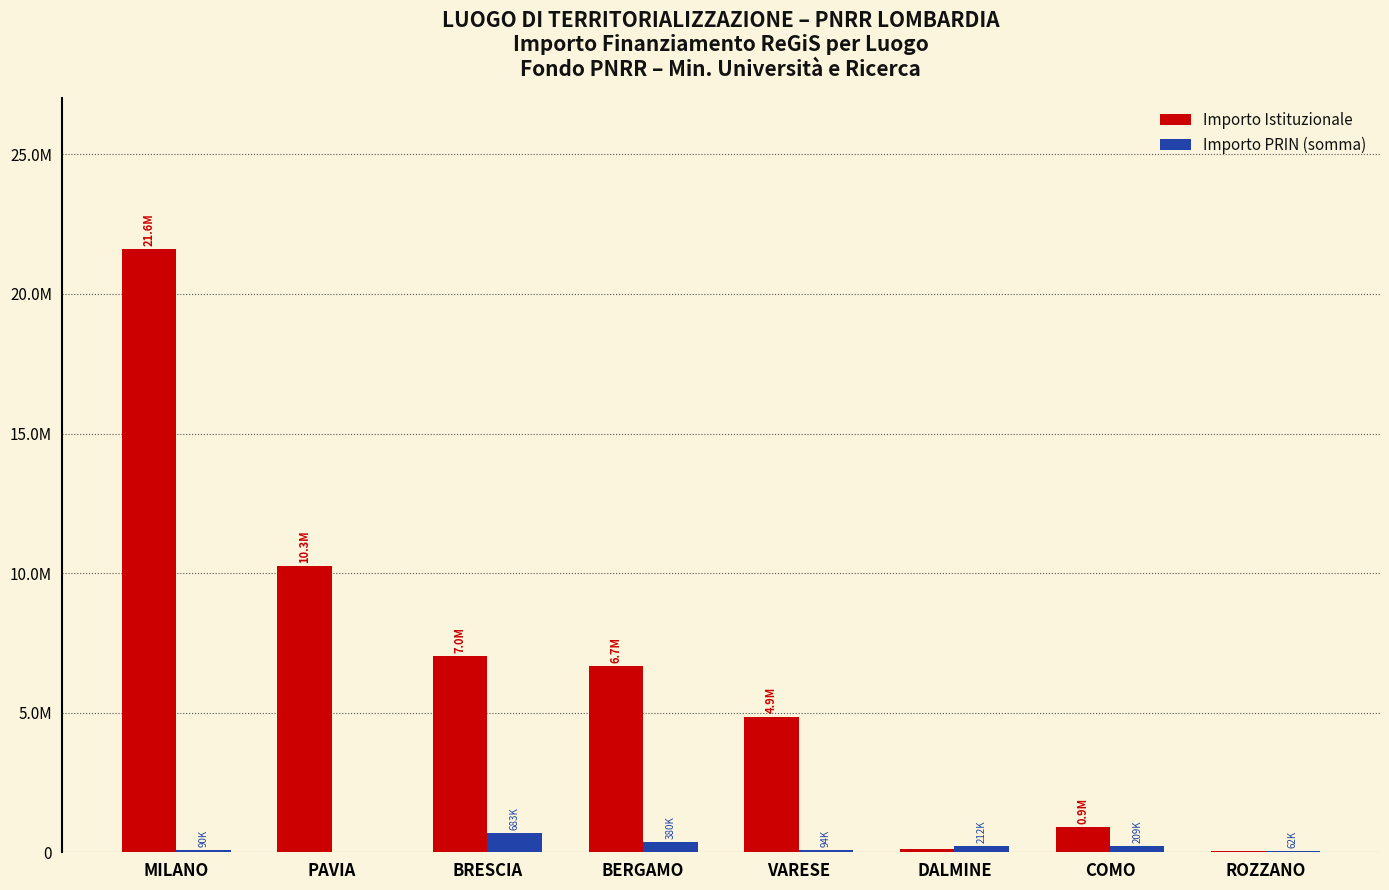

How many series are shown in this chart?

2